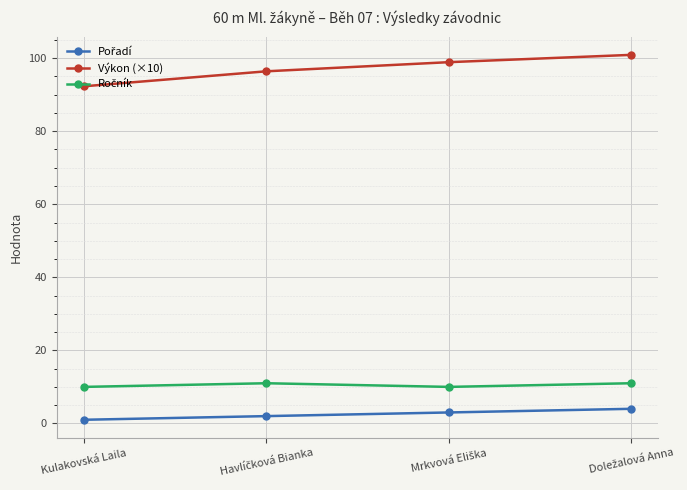

What is the maximum value shown in the chart?

100.9